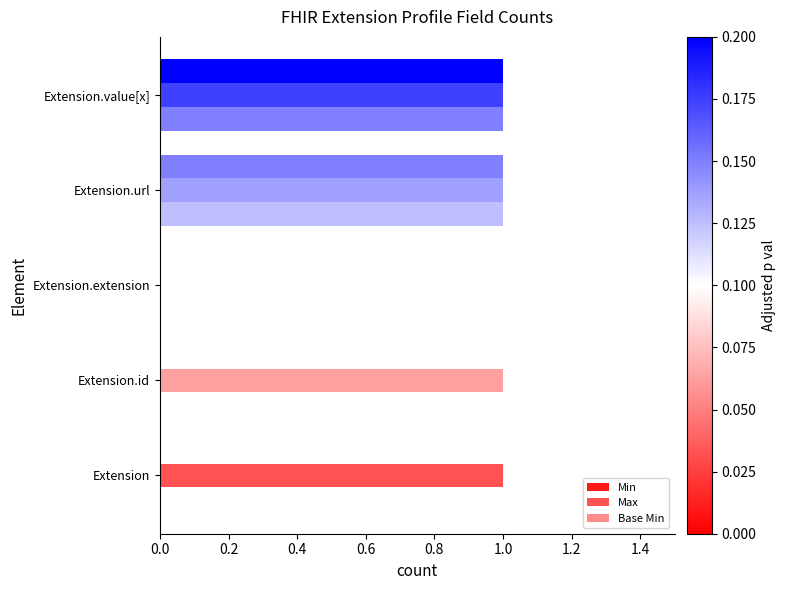

Count the number of data series in this chart.

3